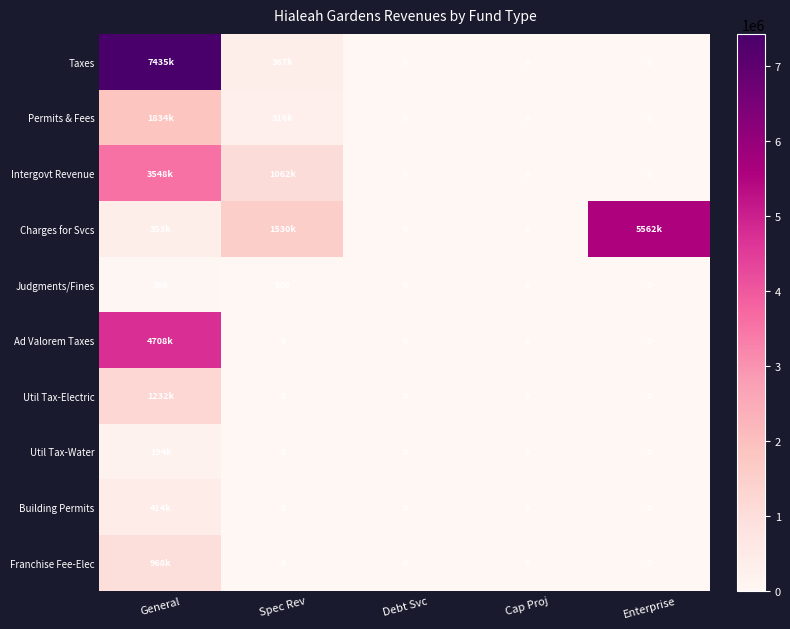

The Util Tax-Water series shows 131026 at General. True or false?

False